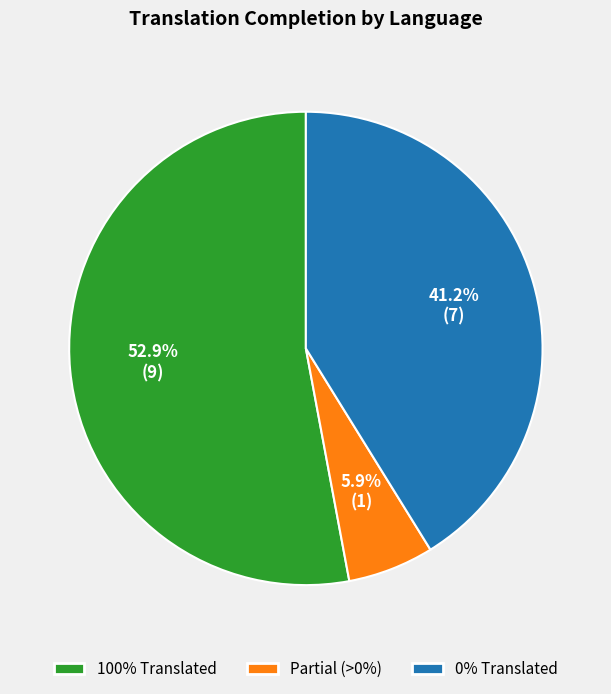

Does any single category account for the majority?

Yes